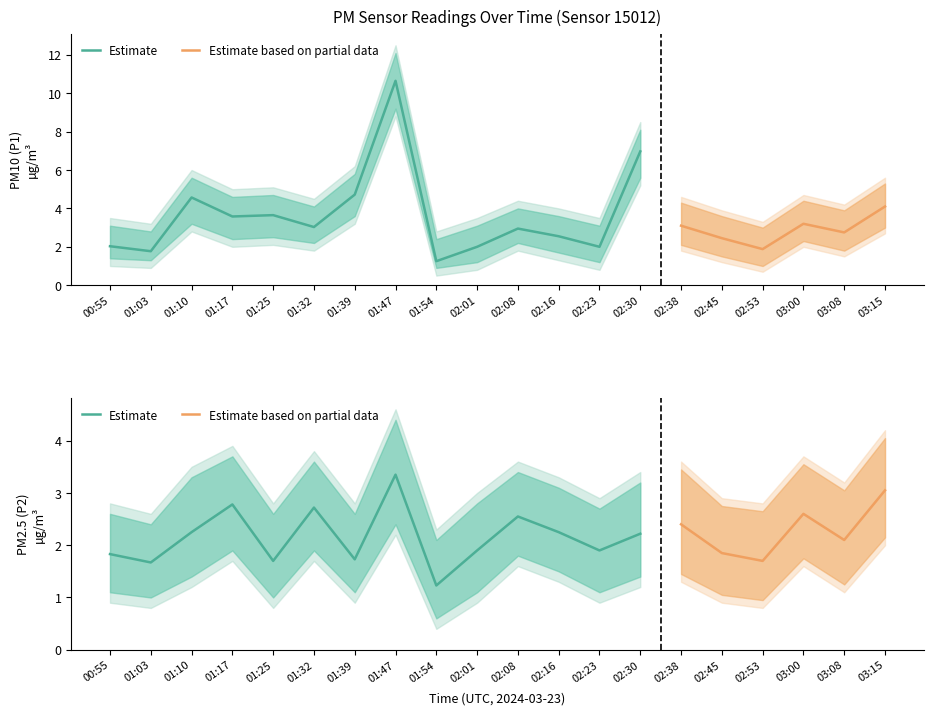

Which series has the largest total across all categories?

P1